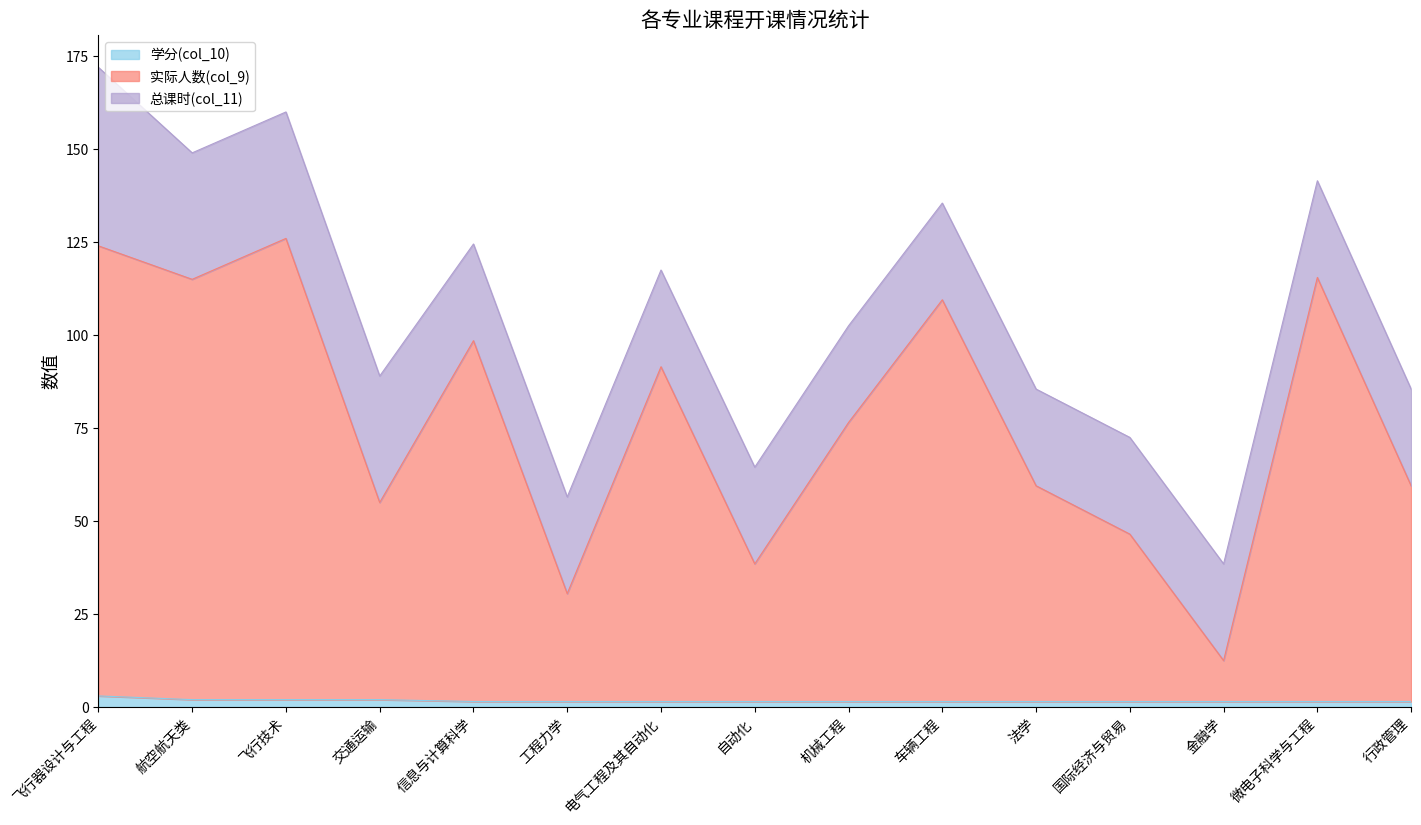

The 实际人数(col_9) series shows 46.5 at 国际经济与贸易. True or false?

True